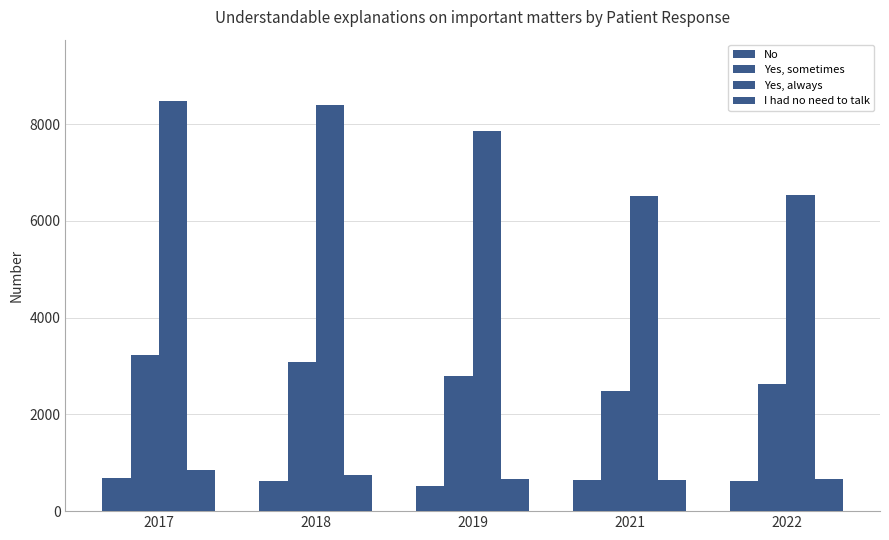

How many bars are there in total?

20